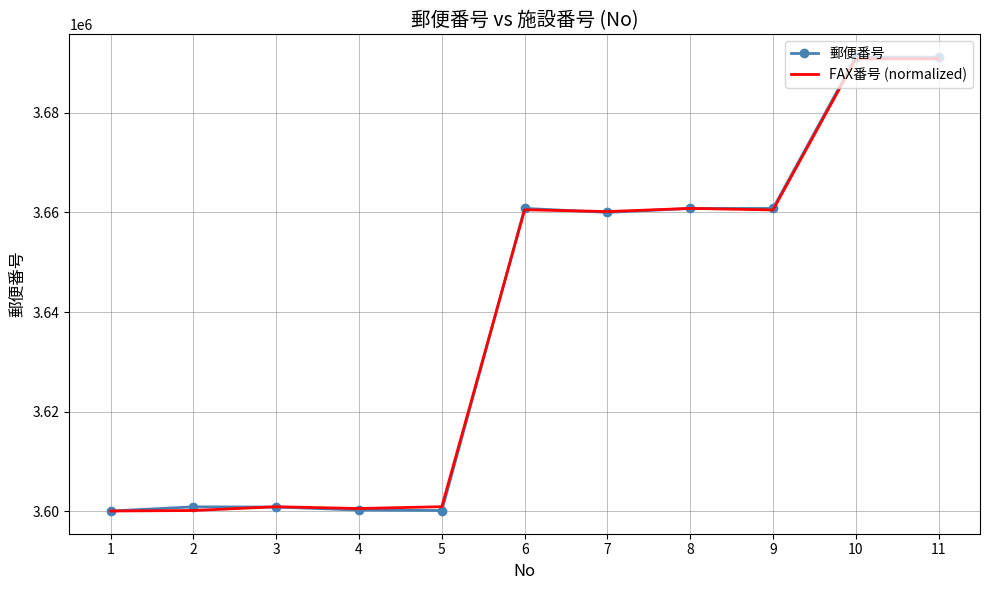

What is the total value across all series at 8?

7321633